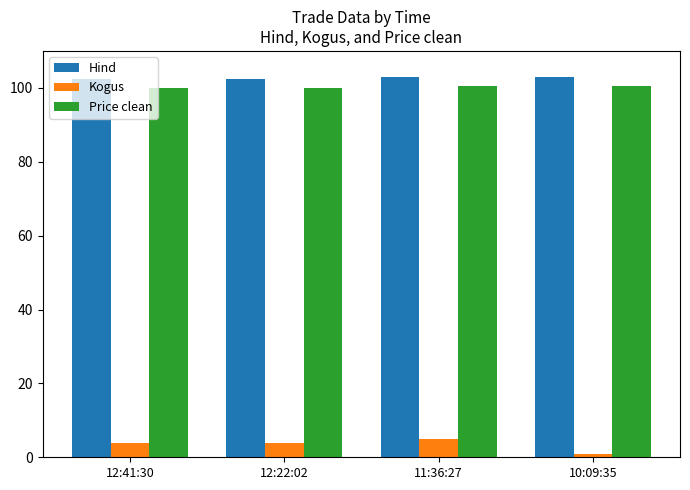

Reading left to right, what are all the values shown in this chart?

Hind: 12:41:30=102.5	12:22:02=102.5	11:36:27=103.0	10:09:35=103.0
Kogus: 12:41:30=4.0	12:22:02=4.0	11:36:27=5.0	10:09:35=1.0
Price clean: 12:41:30=100.0	12:22:02=100.0	11:36:27=100.5	10:09:35=100.5